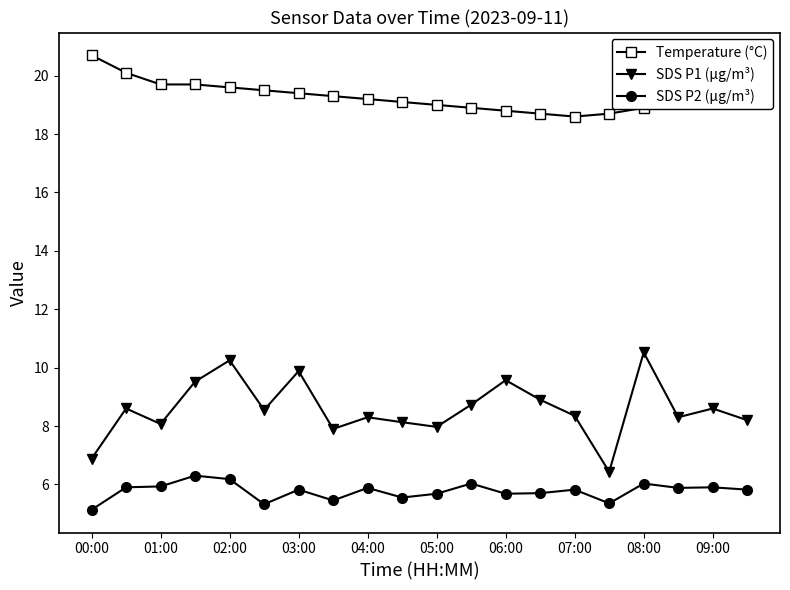

What is the greatest value displayed?

20.7